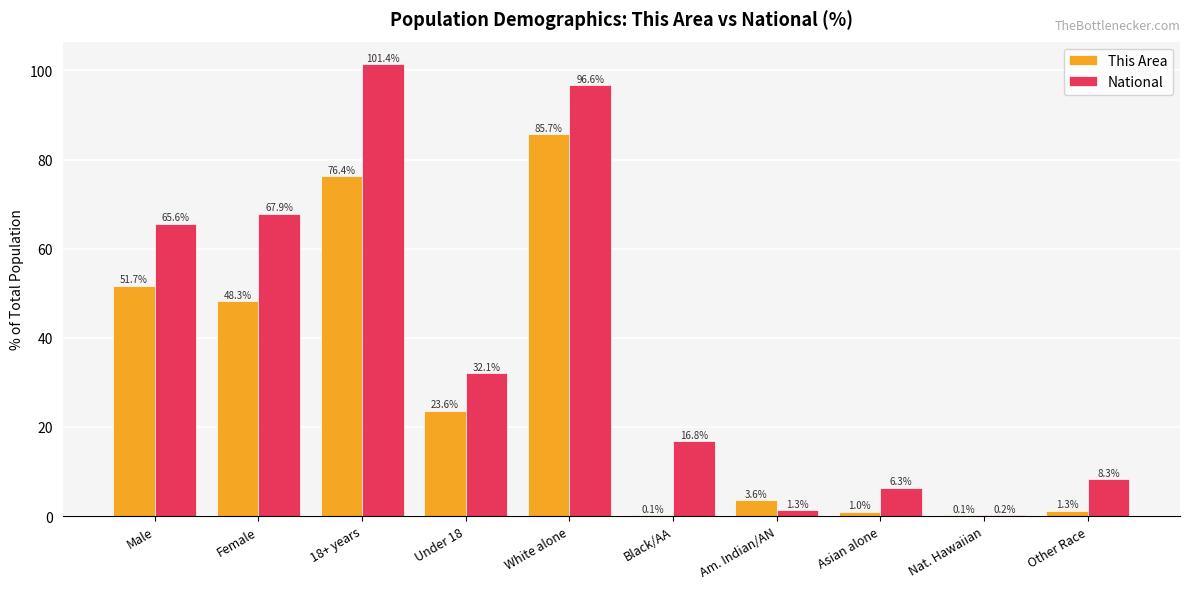

What is the sum of the National values at White alone and Under 18?

128.7